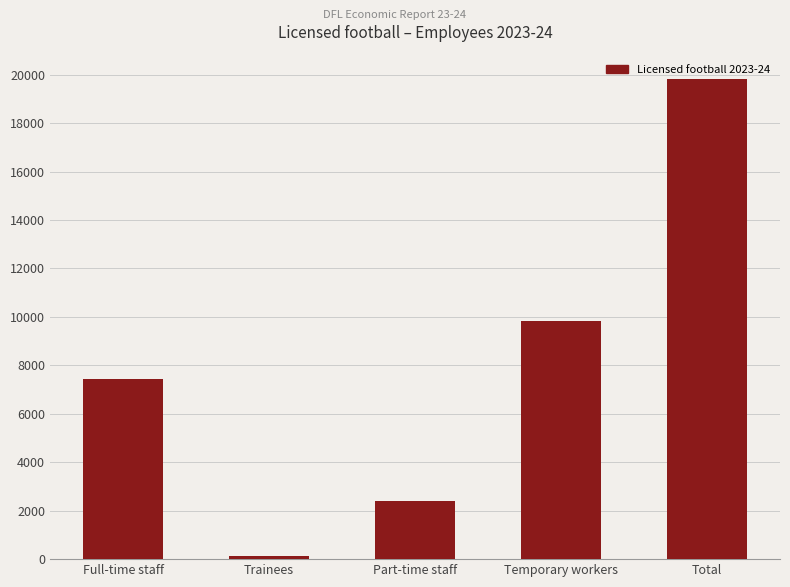

Reading left to right, what are all the values shown in this chart?

7447	146	2395	9847	19835